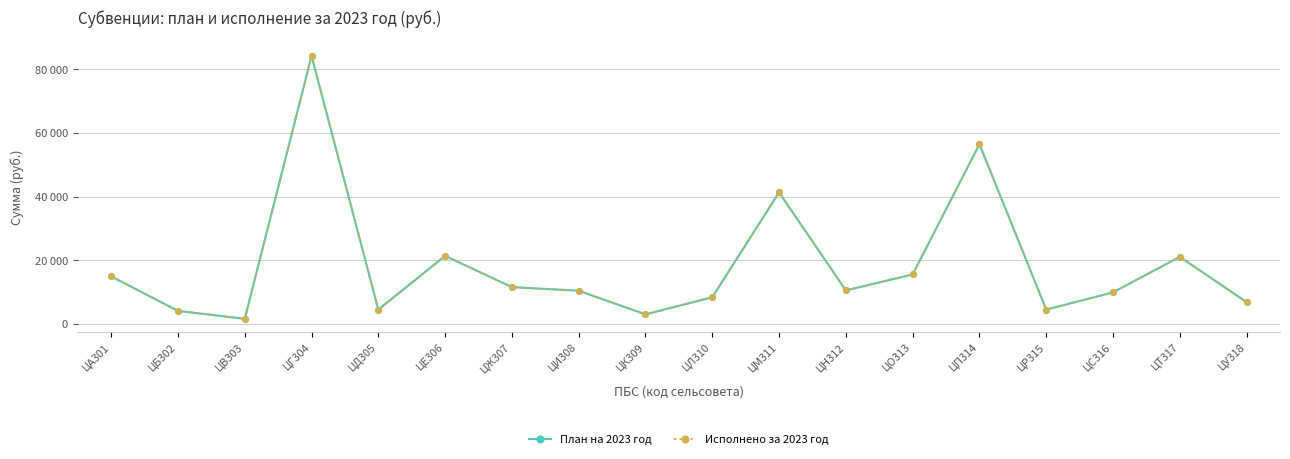

The value of Исполнено за 2023 год at ЦУ318 is 6852. True or false?

True